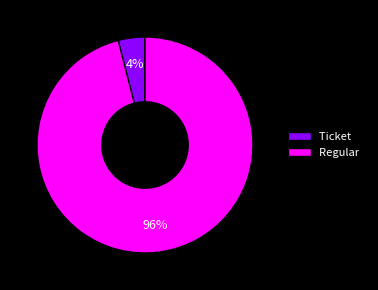

Is it true that Ticket is 4% of the pie?

True